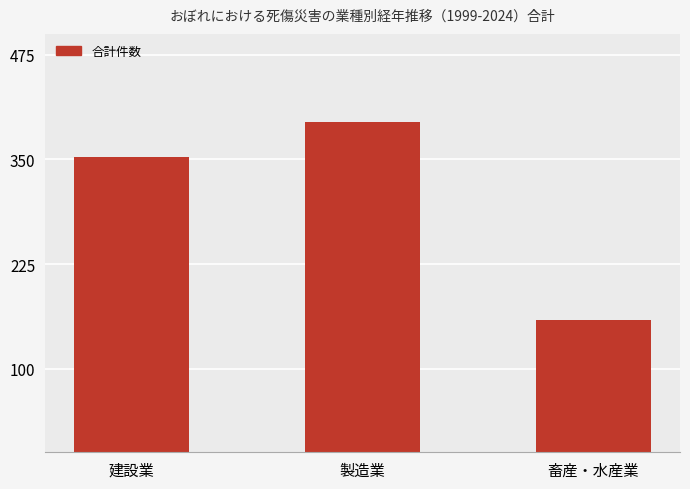

What is the greatest value displayed?

395